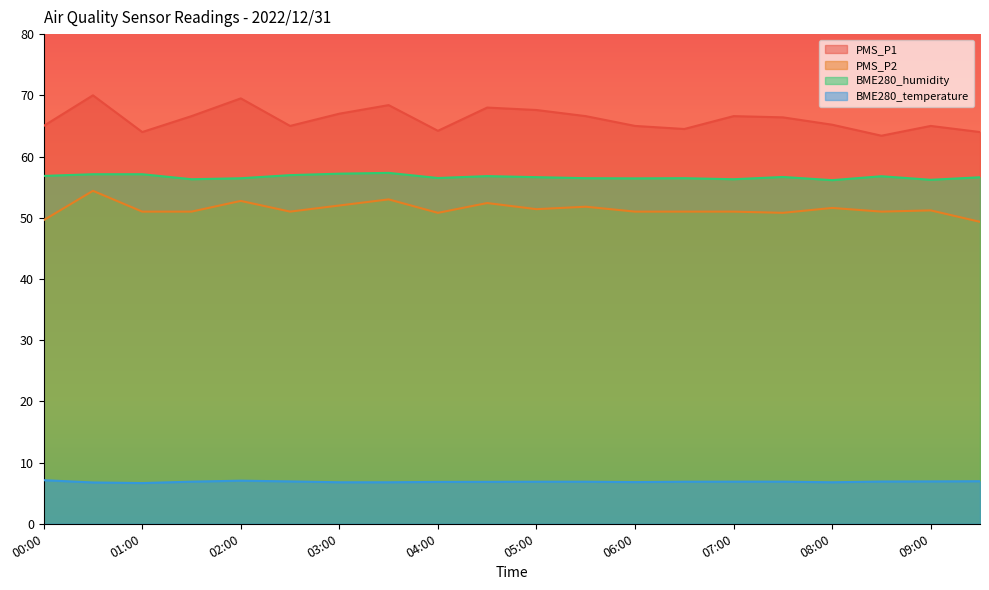

How many data points in PMS_P1 are above 66?

10